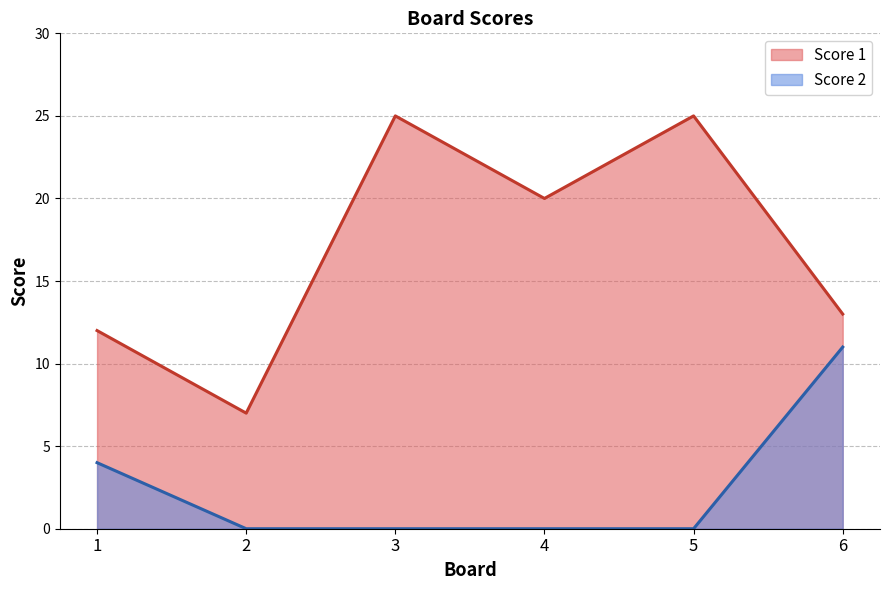

The value of Score 2 at 5 is 6. True or false?

False